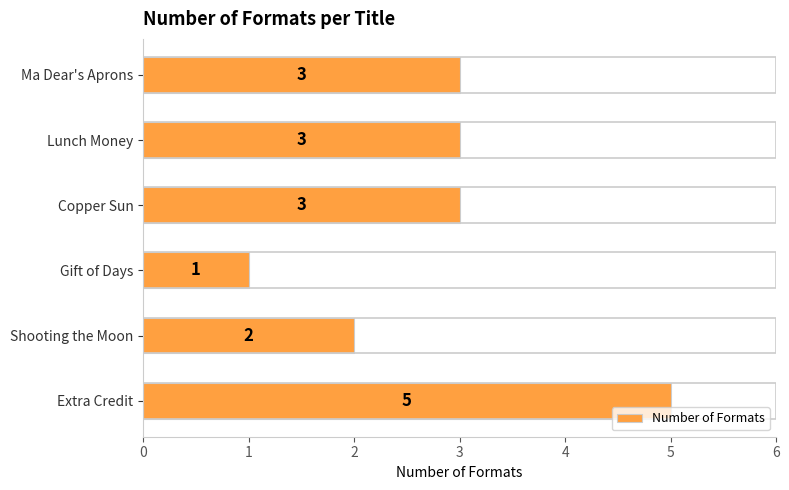

What is the minimum value shown in the chart?

1